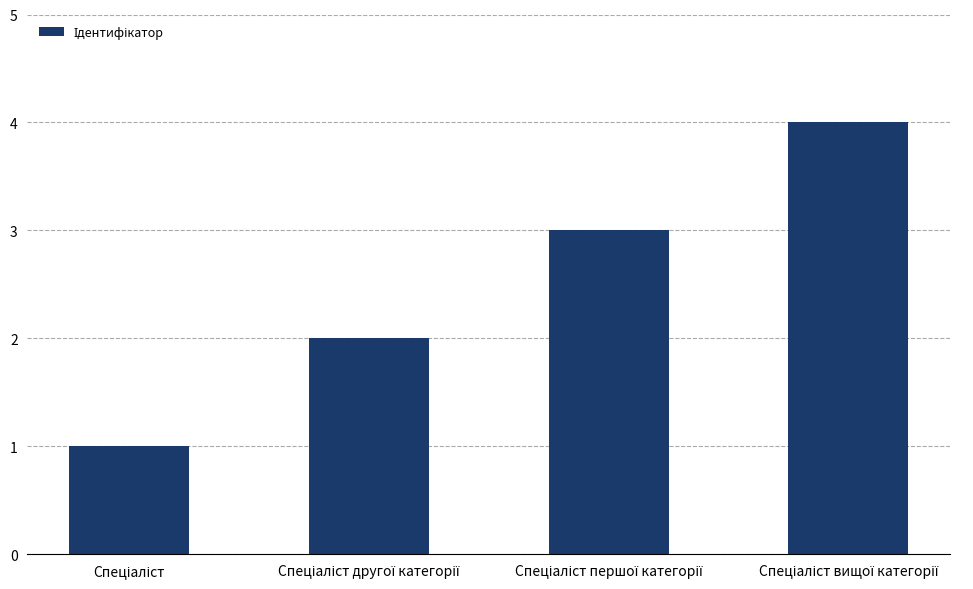

How many series are shown in this chart?

1